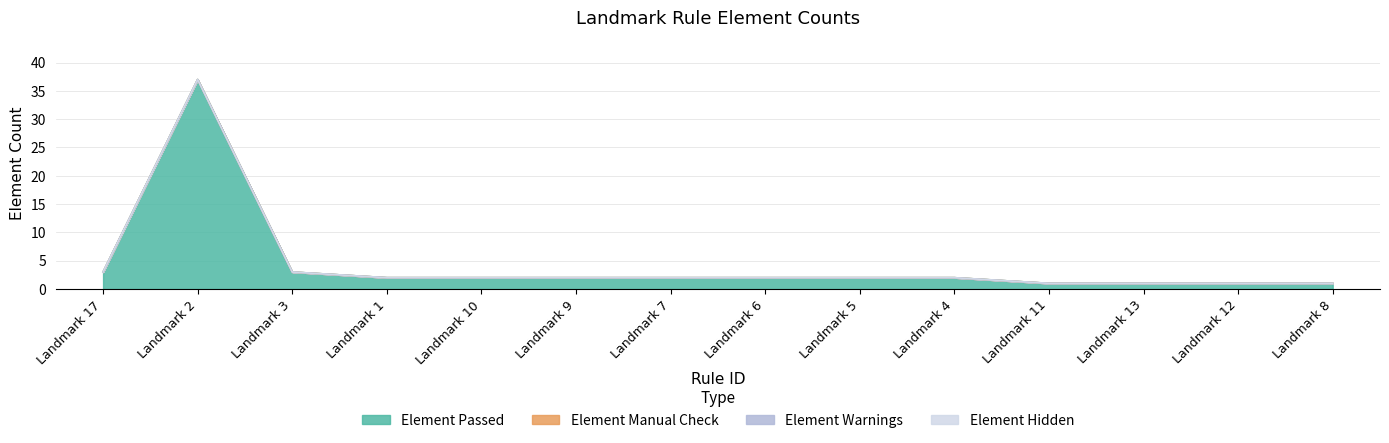

What are all the series names shown in the legend?

Element Passed, Element Manual Check, Element Warnings, Element Hidden